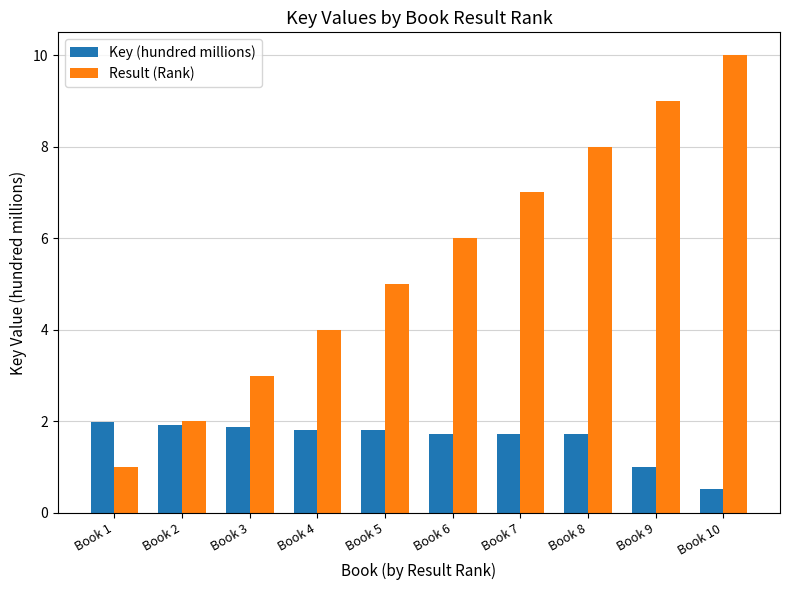

What is the maximum value shown in the chart?

10.0